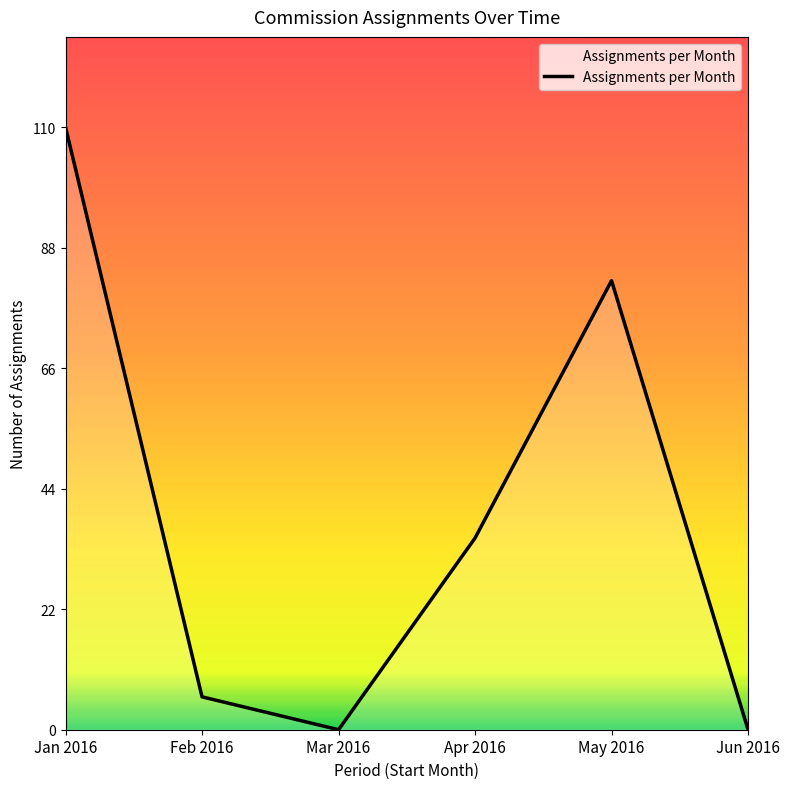

At which label is the value closest to 55?

Apr 2016